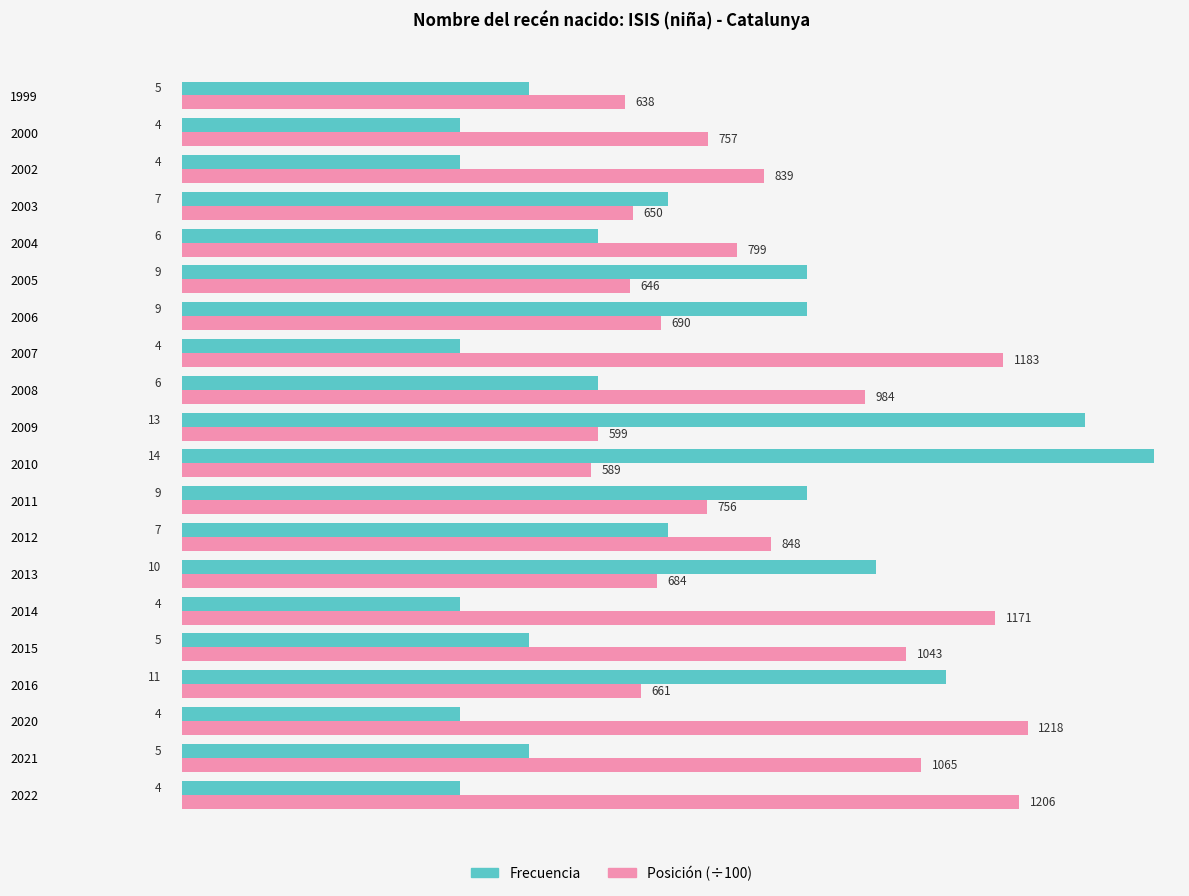

What is the sum of all Frecuencia values?

140.0